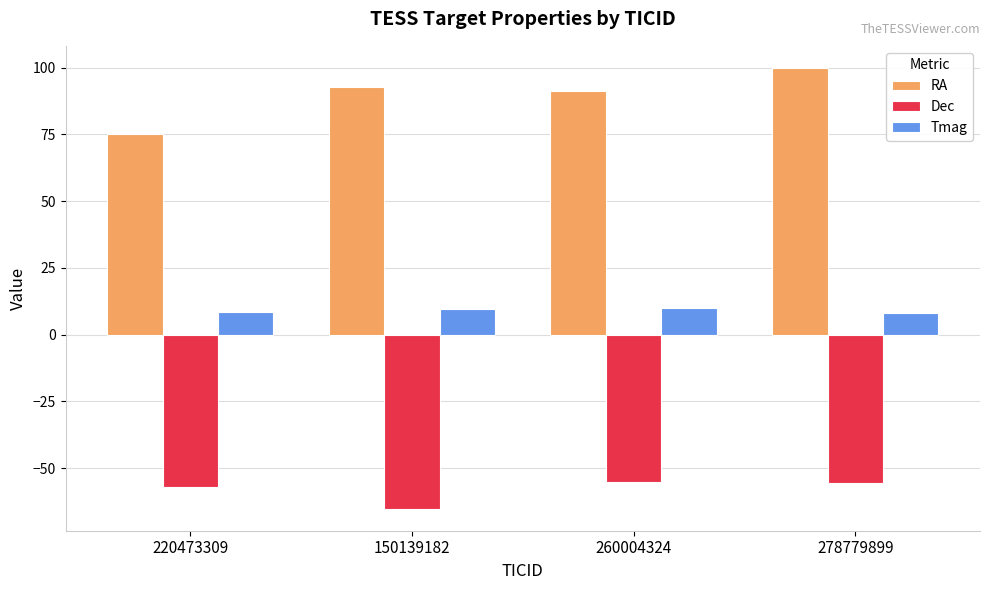

At 260004324, list the series in order from smallest to largest.

Dec, Tmag, RA